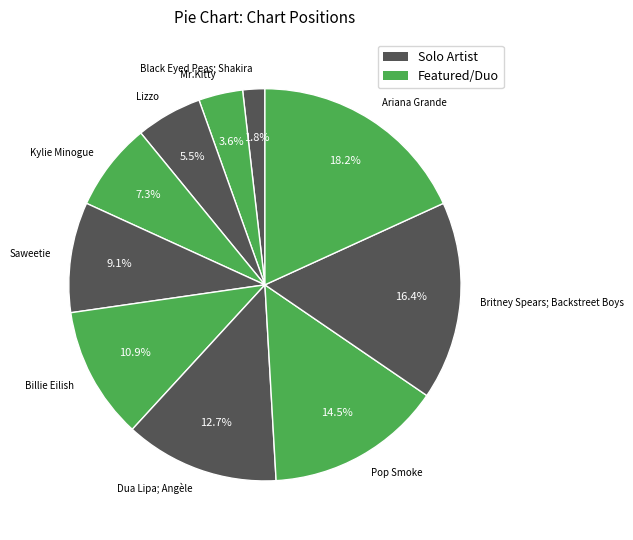

What is the largest slice in the pie chart?

Ariana Grande